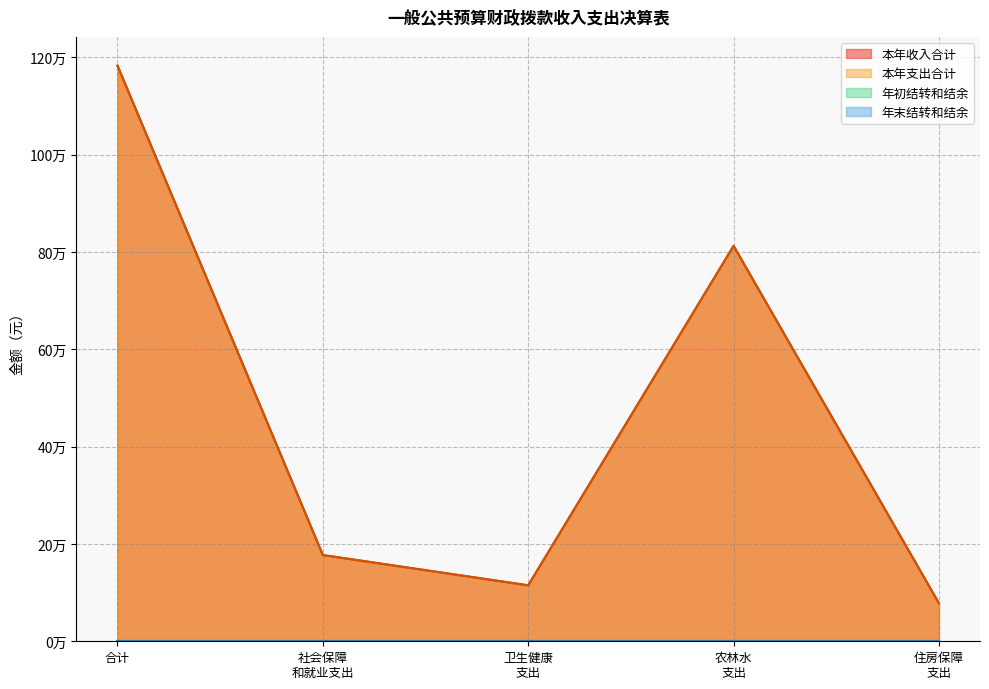

Which series has the largest total across all categories?

本年收入合计